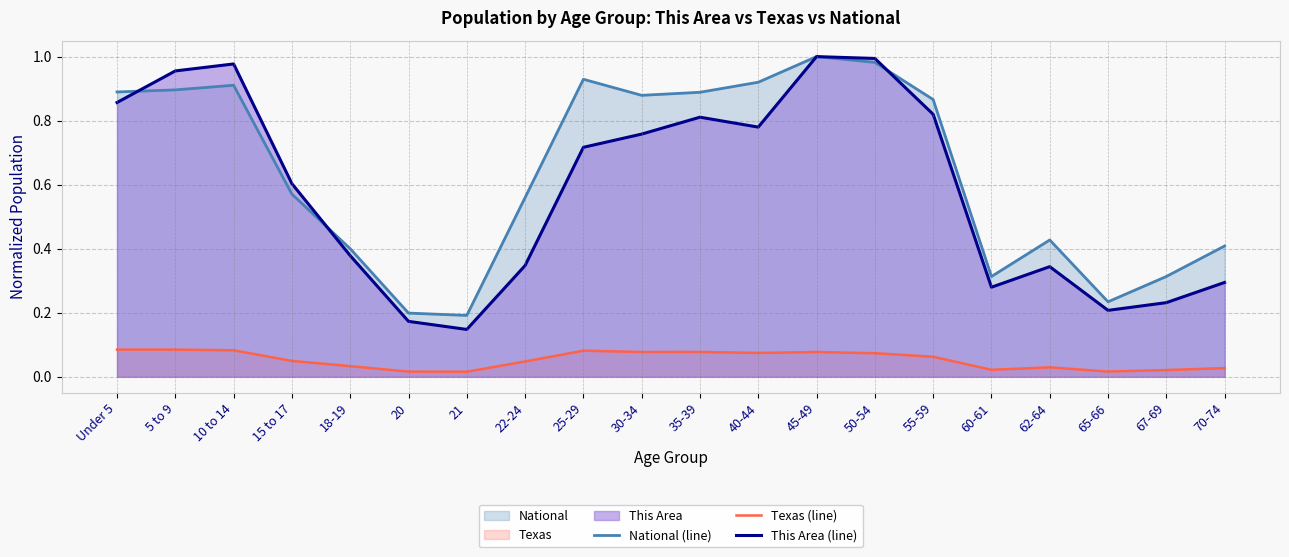

Between 18-19 and 55-59, which series saw the biggest shift?

National (line)